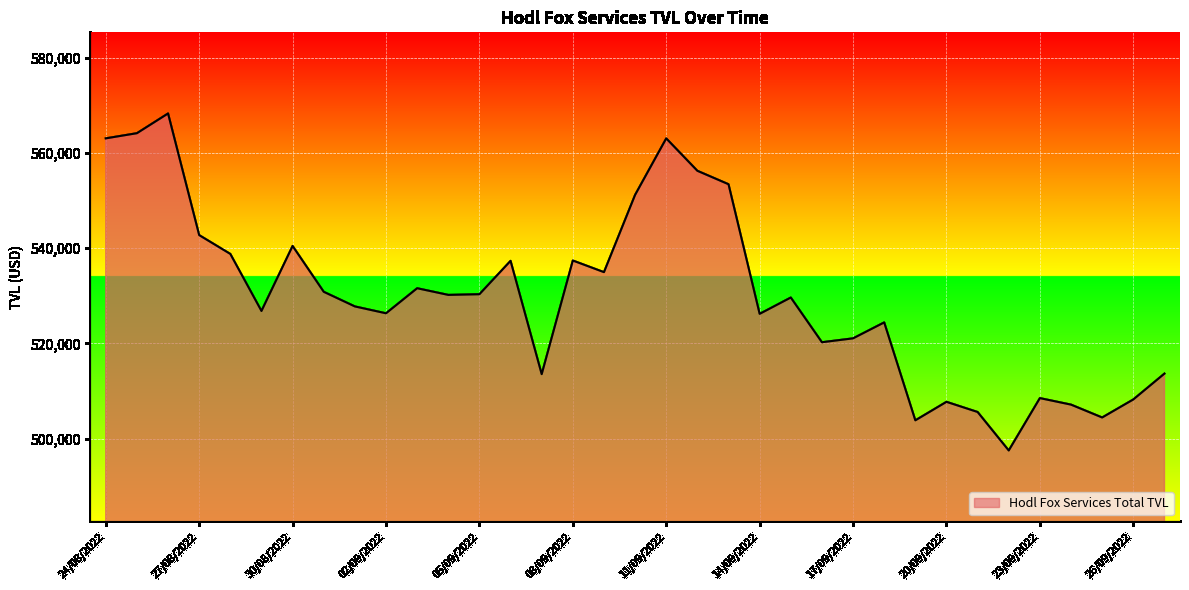

What is the greatest value displayed?

568329.4